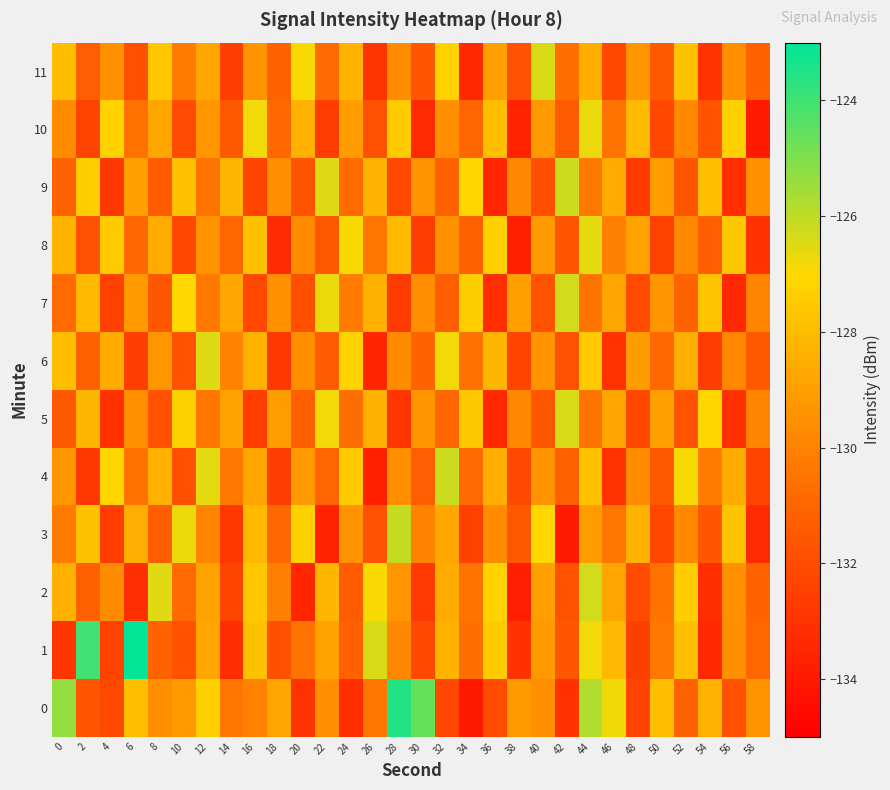

At which category is the sum across all series the highest?

44